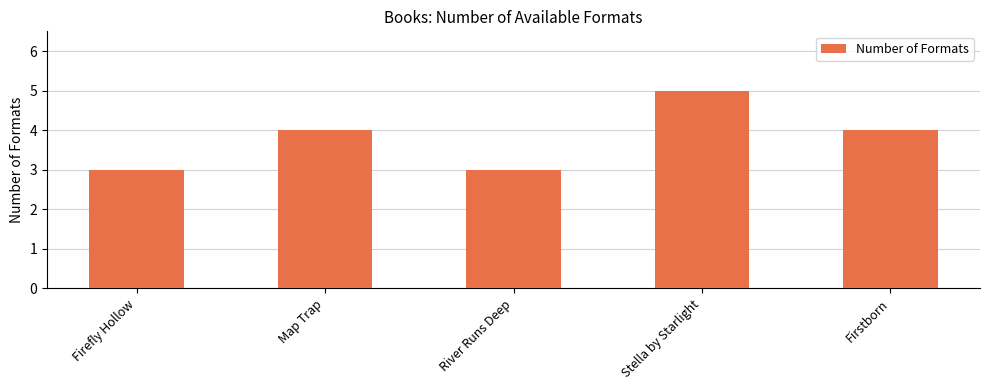

What is the difference between the maximum and second lowest values?

2